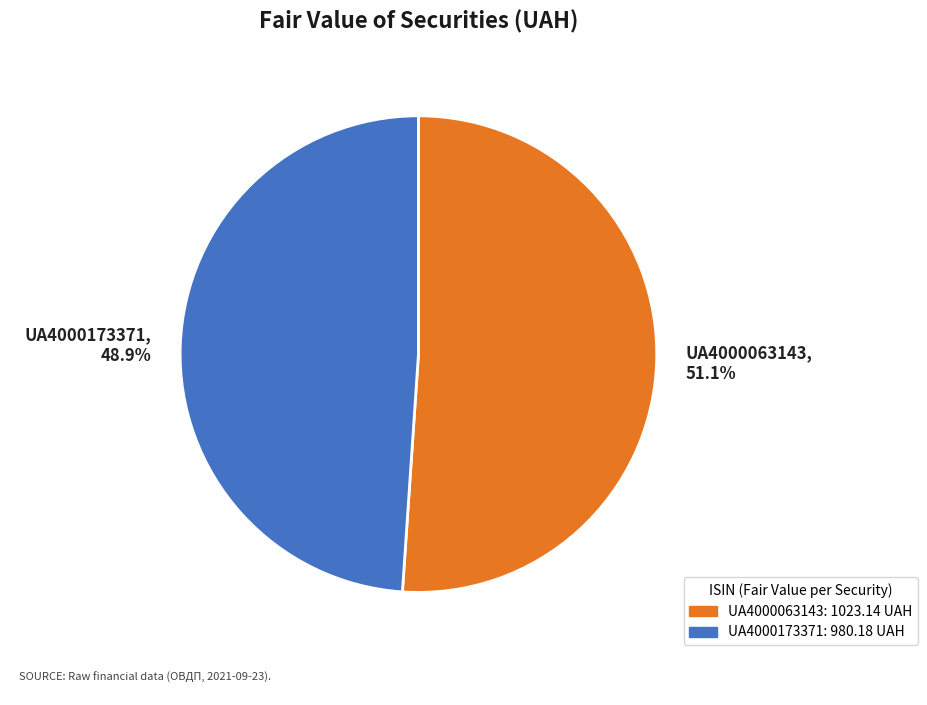

Between UA4000173371, 48.9% and UA4000063143, 51.1%, which is larger?

UA4000063143, 51.1%